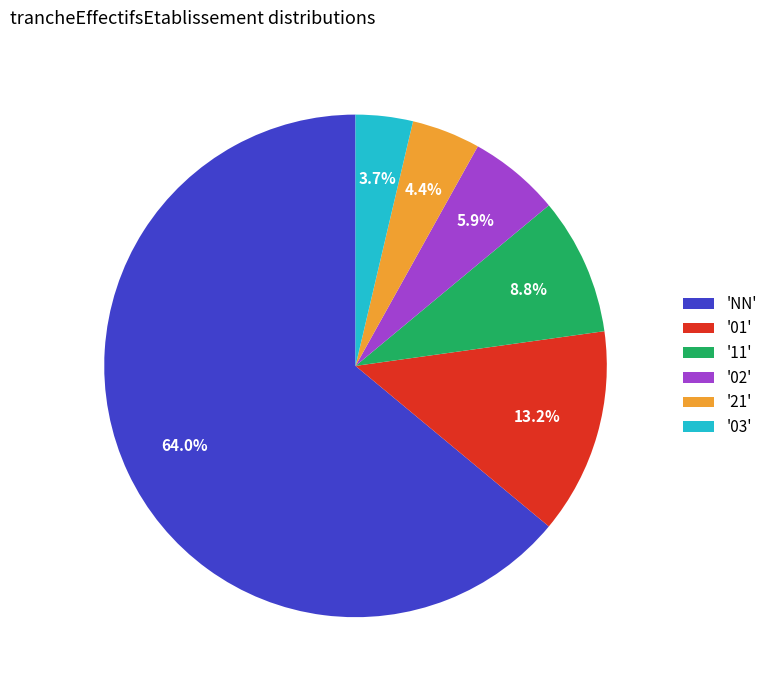

Between '02' and '01', which is larger?

'01'